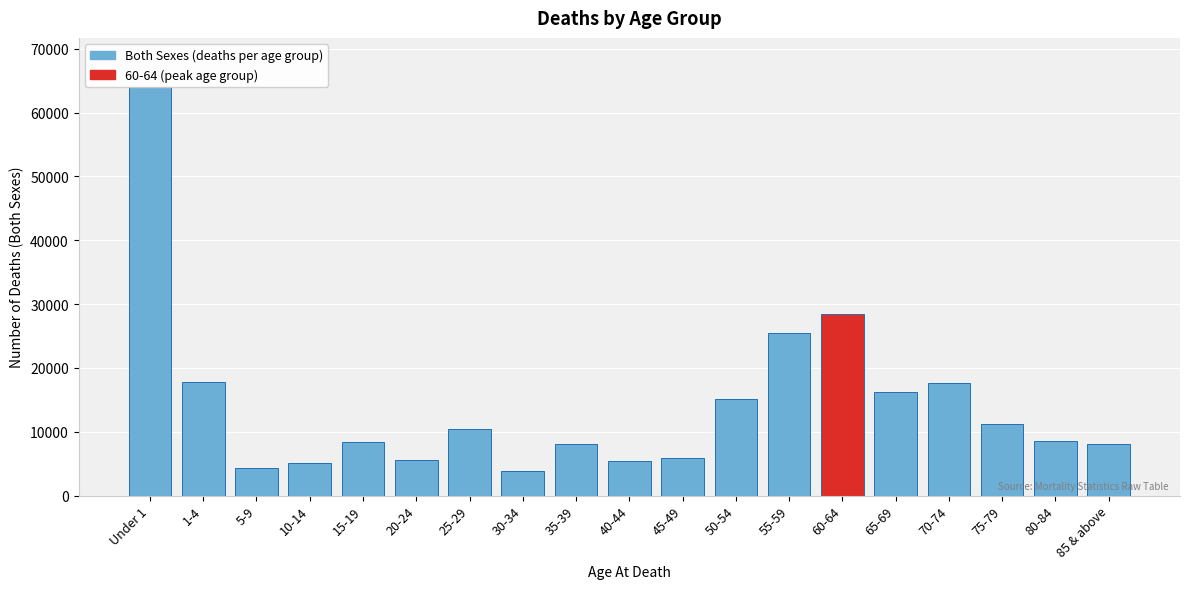

At which label is the value closest to 33903?

60-64